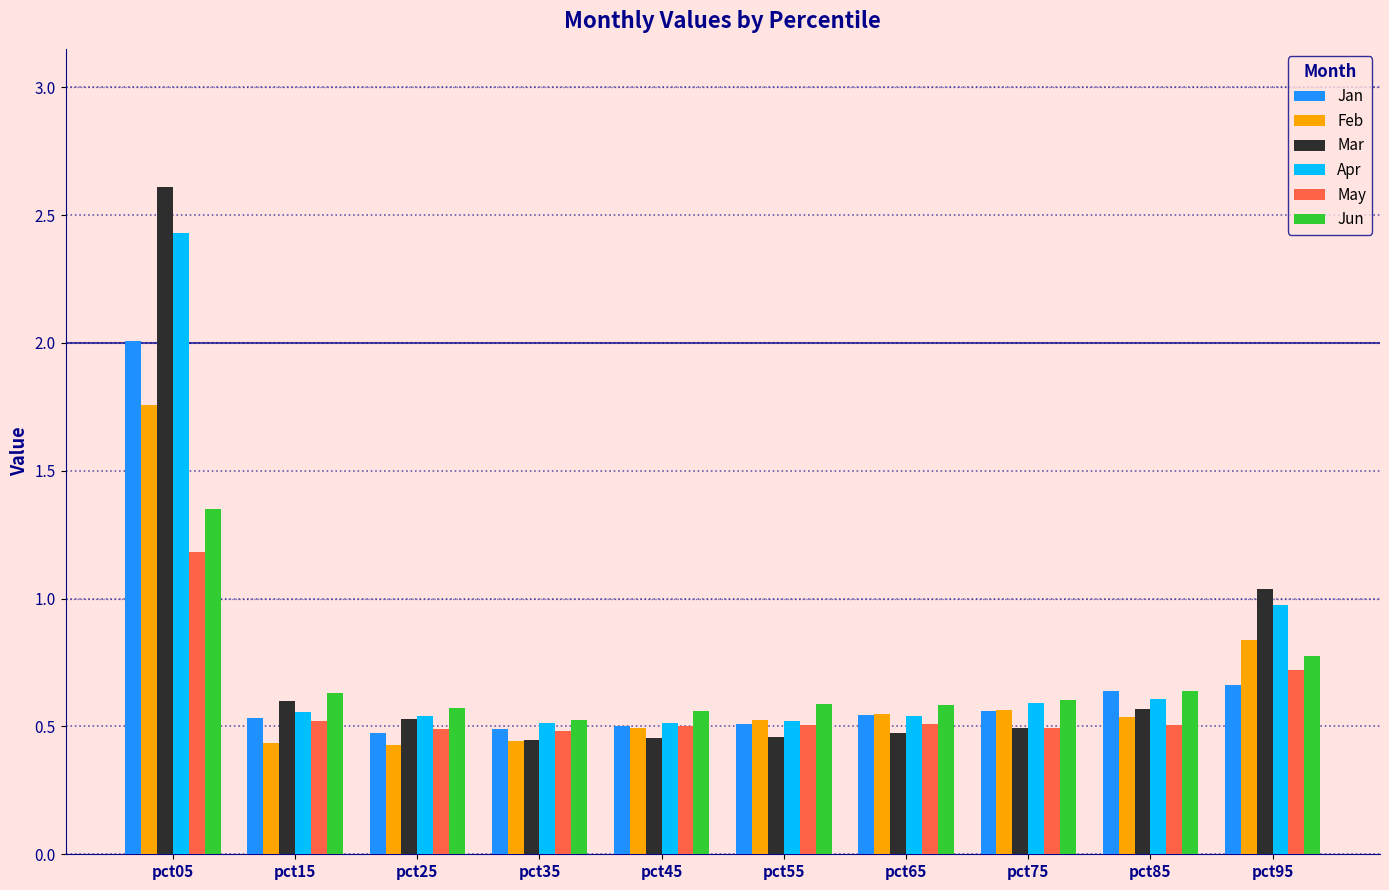

The value of Mar at pct45 is 0.5. True or false?

True